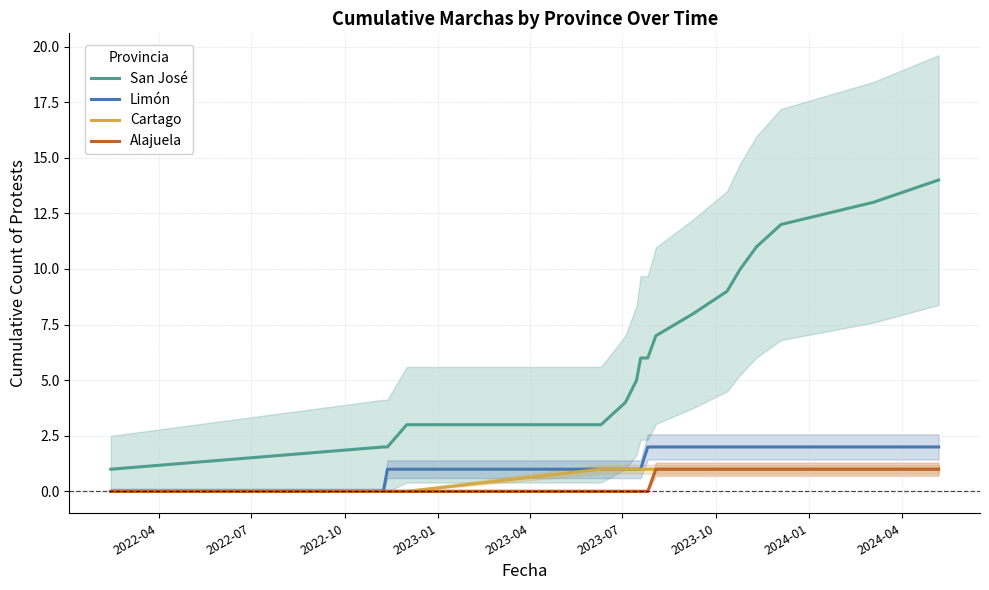

True or false: San José and Cartago intersect in this chart.

False